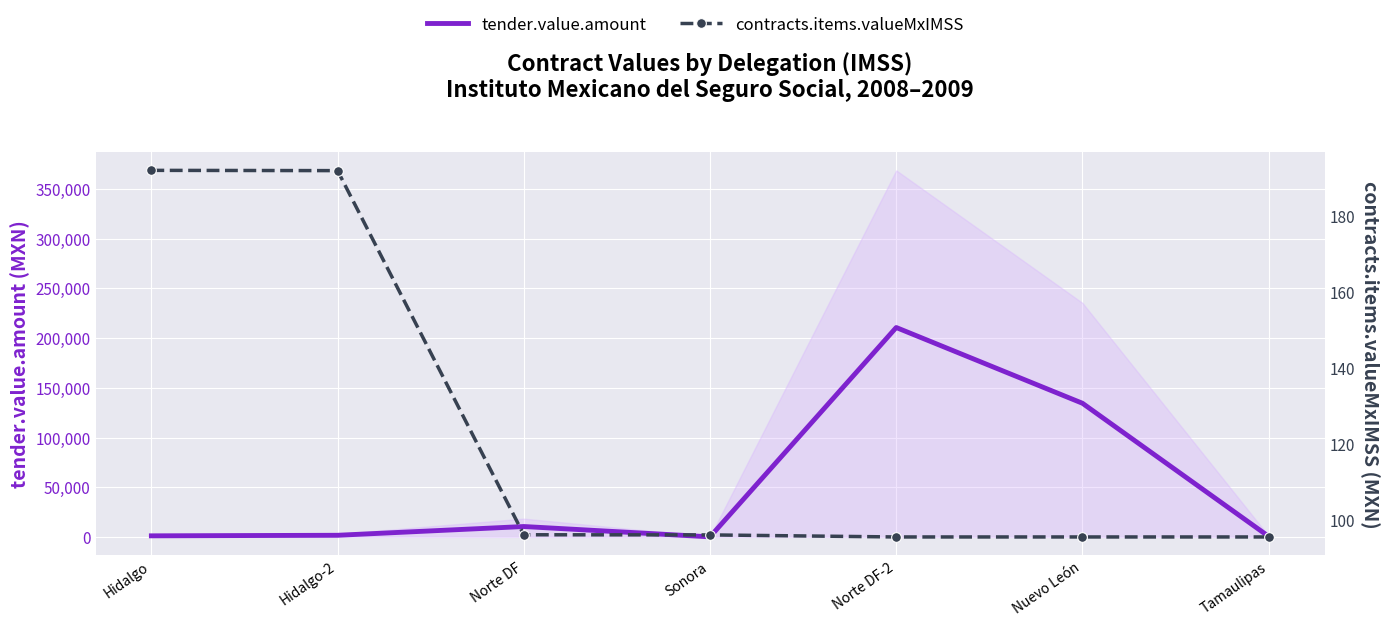

Between Hidalgo-2 and Nuevo León, which is larger?

Nuevo León